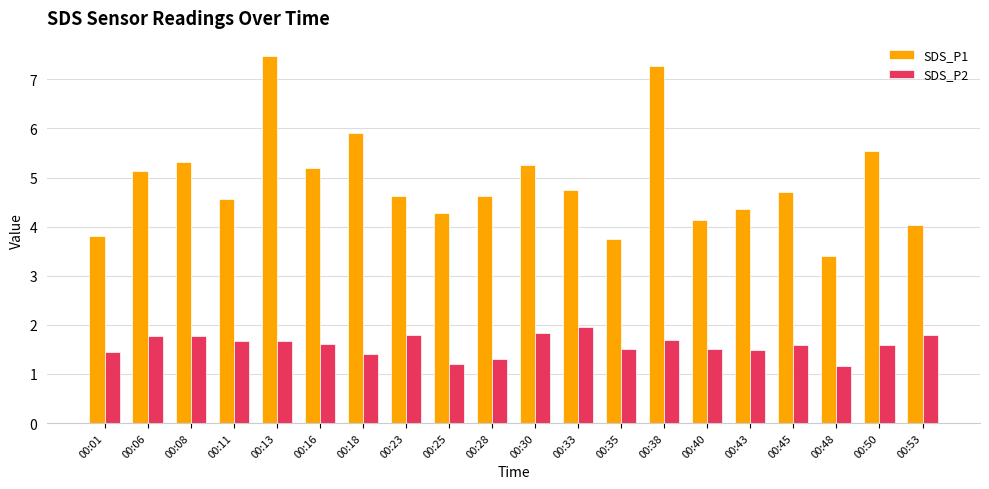

What is the smallest value displayed?

1.2